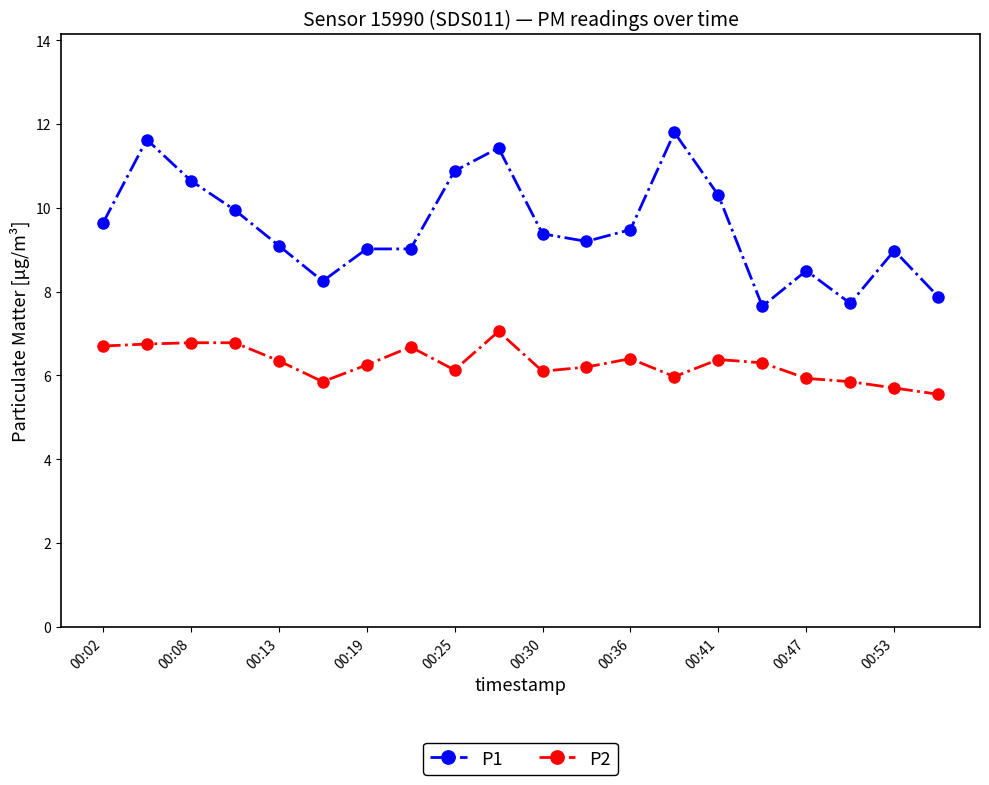

In P2, how many points are lower than both neighbors (excluding endpoints)?

4